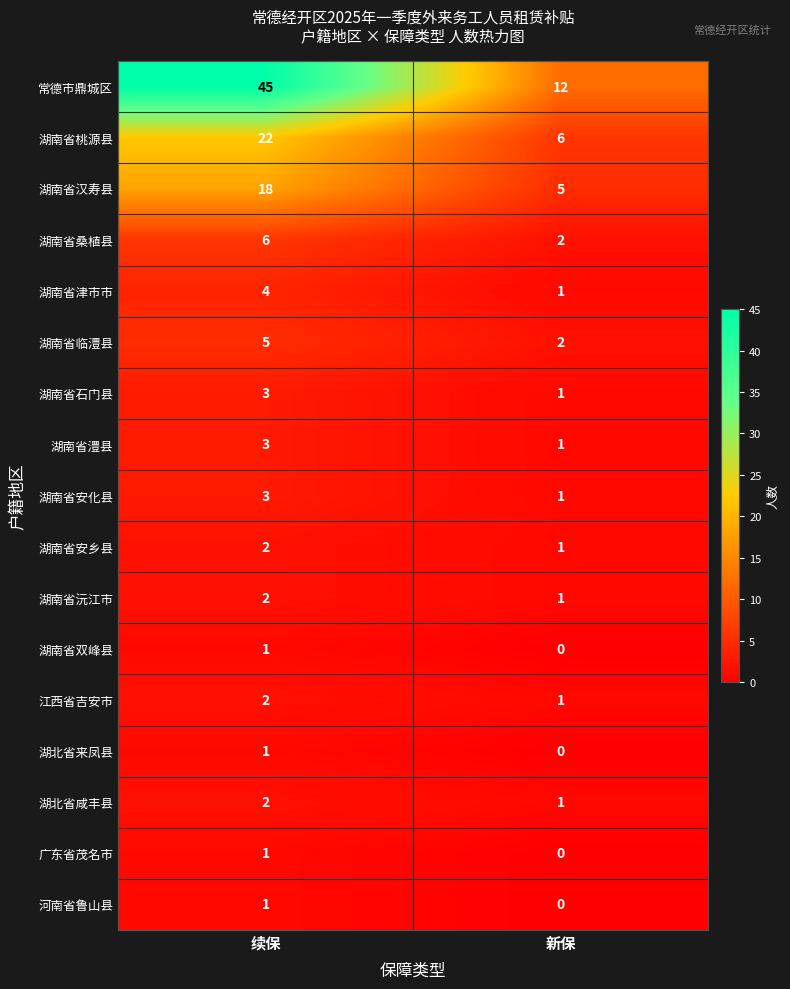

Which category has the lowest value across all series?

新保